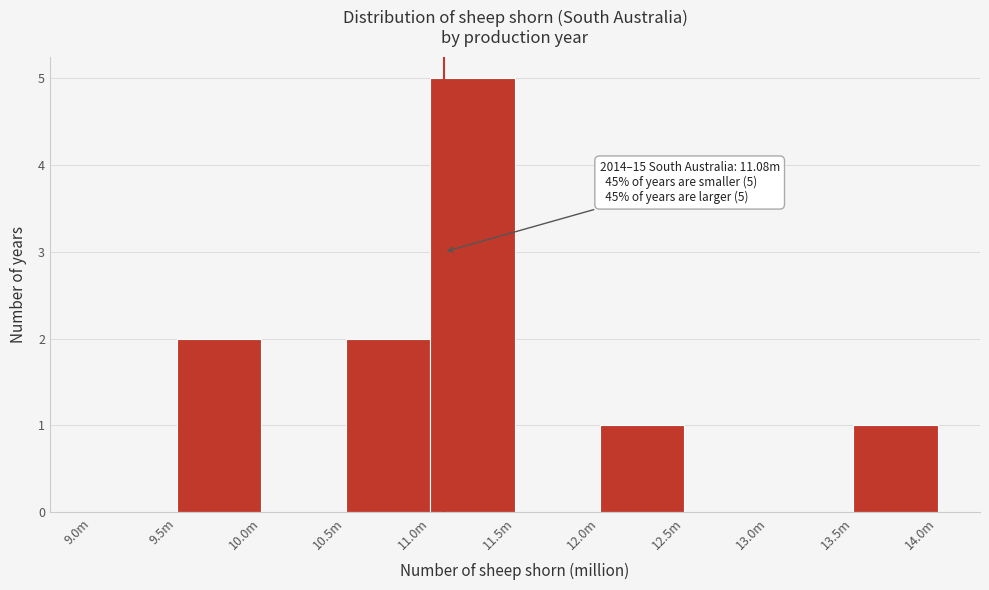

Reading right to left, transcribe all the data shown in this chart.

13.5m=1	13.0m=0	12.5m=0	12.0m=1	11.5m=0	11.0m=5	10.5m=2	10.0m=0	9.5m=2	9.0m=0